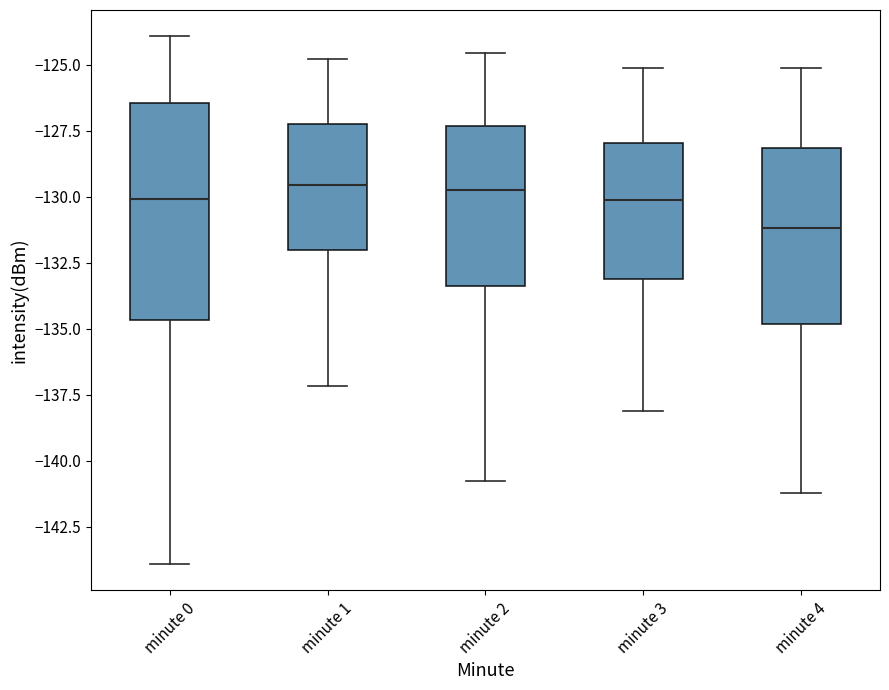

Reading left to right, transcribe this box plot: for each box, give where its median line is, the range the box spans, and where its two whiskers end, as read against the y-axis. The values are not printed on the chart, so give them approximately, as read against the axis.

minute 0: median -130.0, box -134.5 to -126.5, whiskers -144.0 to -124.0
minute 1: median -129.5, box -132.0 to -127.5, whiskers -137.0 to -125.0
minute 2: median -129.5, box -133.5 to -127.5, whiskers -141.0 to -124.5
minute 3: median -130.0, box -133.0 to -128.0, whiskers -138.0 to -125.0
minute 4: median -131.0, box -135.0 to -128.0, whiskers -141.0 to -125.0